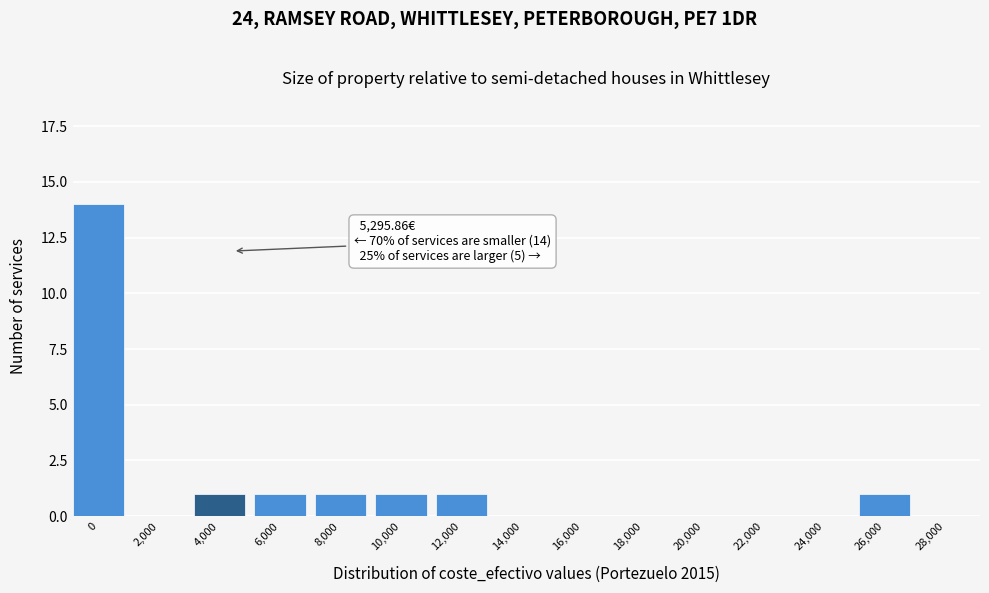

Reading left to right, list all the values displayed in this chart.

0=14	2,000=0	4,000=1	6,000=1	8,000=1	10,000=1	12,000=1	14,000=0	16,000=0	18,000=0	20,000=0	22,000=0	24,000=0	26,000=1	28,000=0